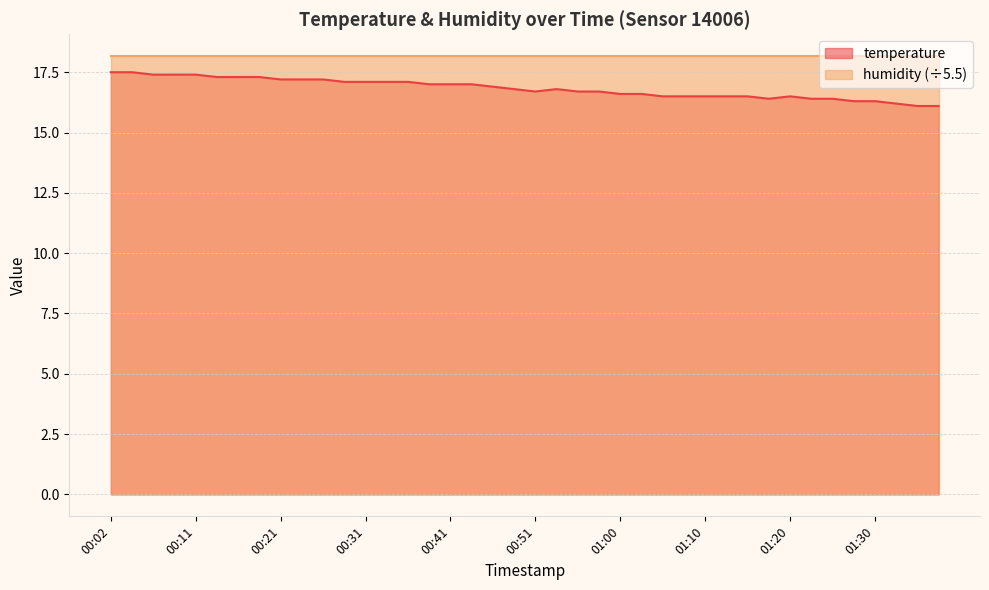

Rank the categories by value from lowest to highest.

01:35, 01:38, 01:33, 01:28, 01:30, 01:18, 01:23, 01:25, 01:05, 01:08, 01:10, 01:13, 01:15, 01:20, 01:00, 01:03, 00:51, 00:56, 00:58, 00:48, 00:53, 00:46, 00:38, 00:41, 00:43, 00:29, 00:31, 00:34, 00:36, 00:21, 00:24, 00:26, 00:14, 00:16, 00:19, 00:06, 00:09, 00:11, 00:02, 00:04